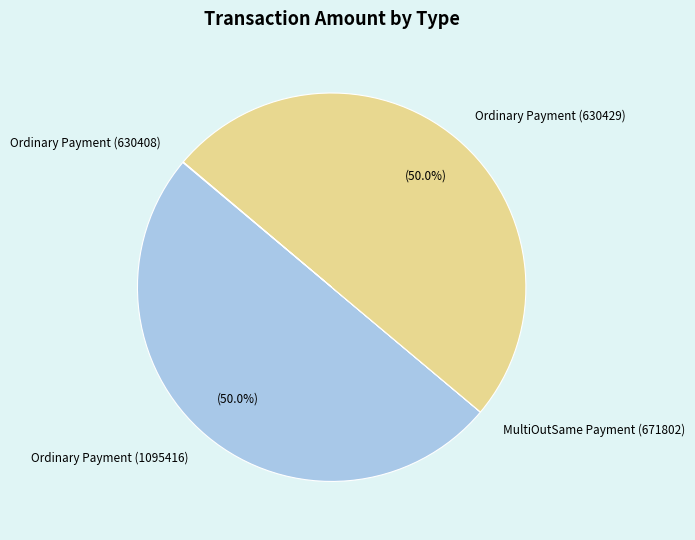

To the nearest percent, what portion does Ordinary Payment (630429) represent?

50%